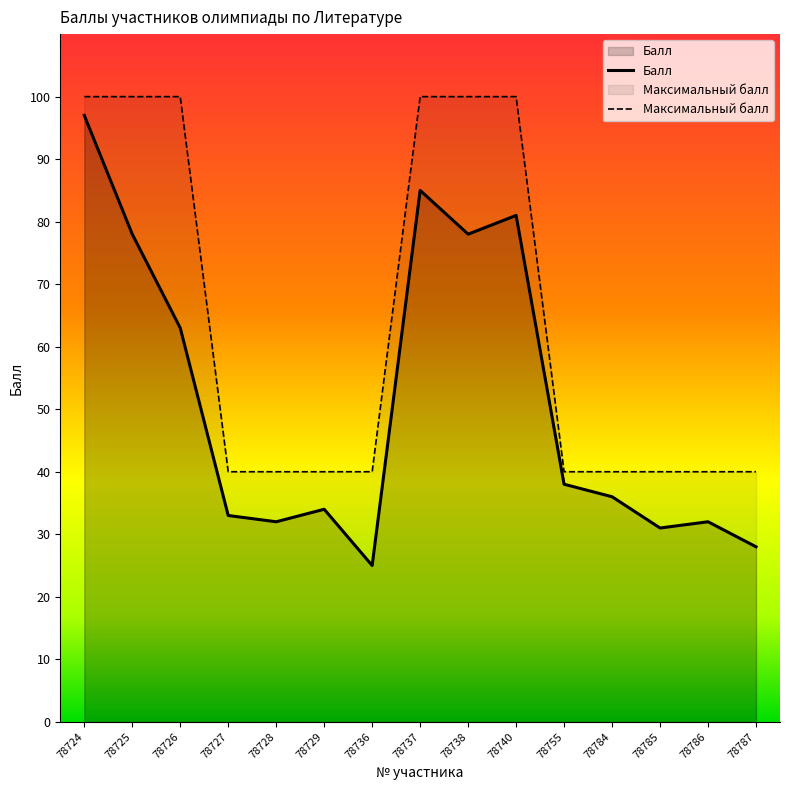

Which category has the lowest value across all series?

78736